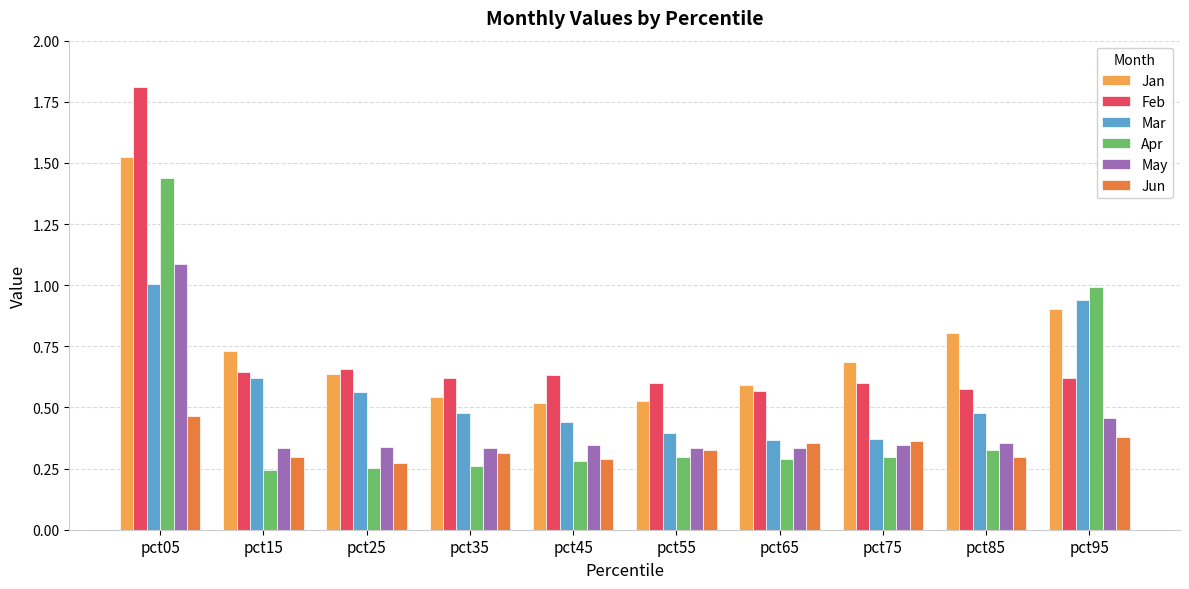

How many bars are there in total?

60